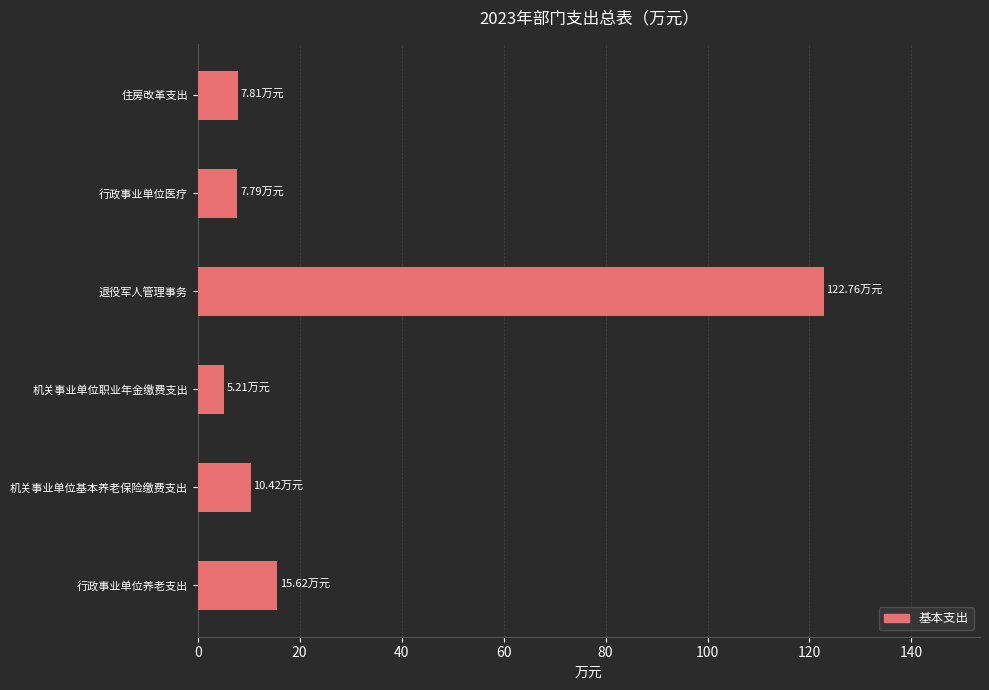

How many values are below 10?

3